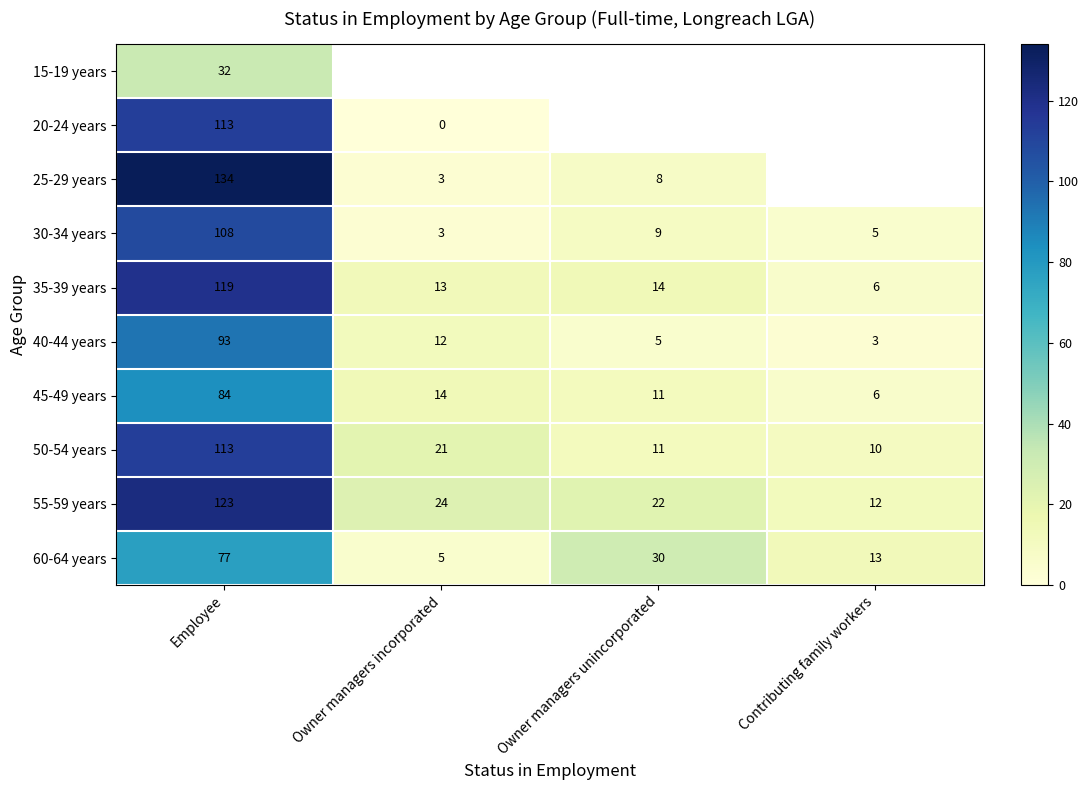

Rank the categories by 50-54 years value from highest to lowest.

Employee, Owner managers incorporated, Owner managers unincorporated, Contributing family workers